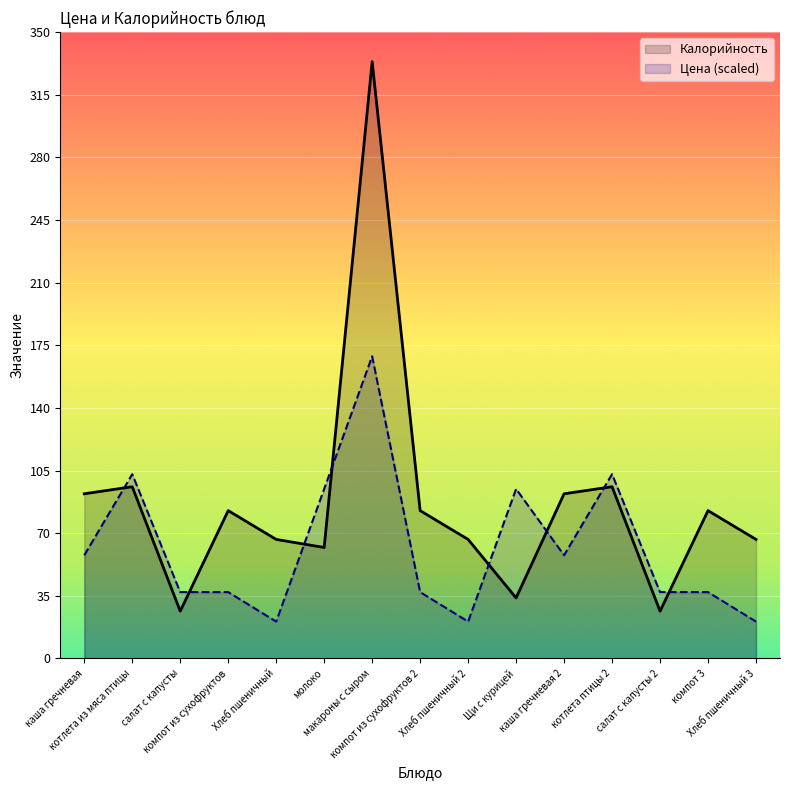

What is the total value across all series at Хлеб пшеничный 2?

87.1